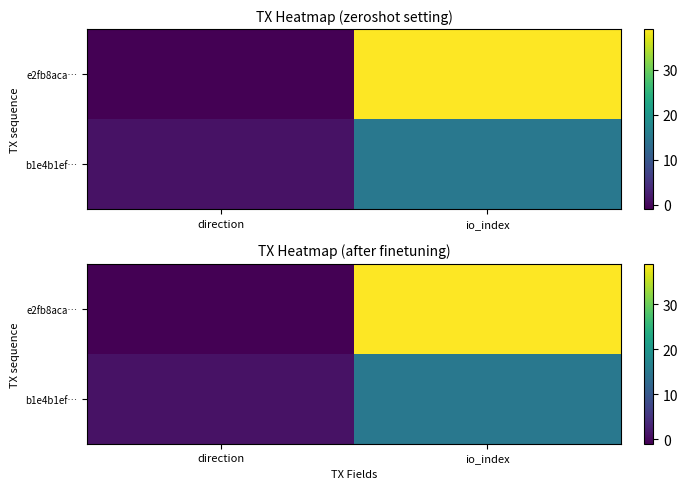

Between direction and io_index, which is larger?

io_index